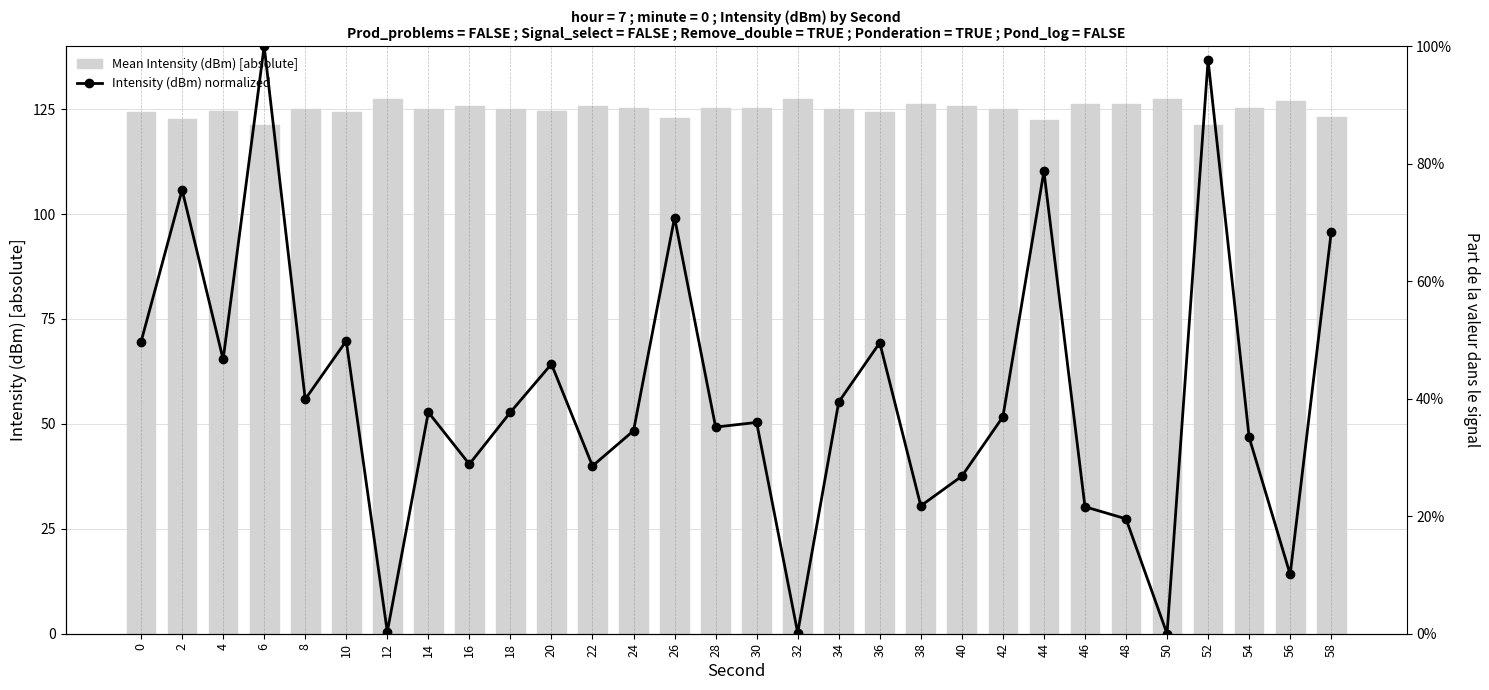

What is the difference between the Intensity (dBm) normalized values at 40 and 24?

0.1